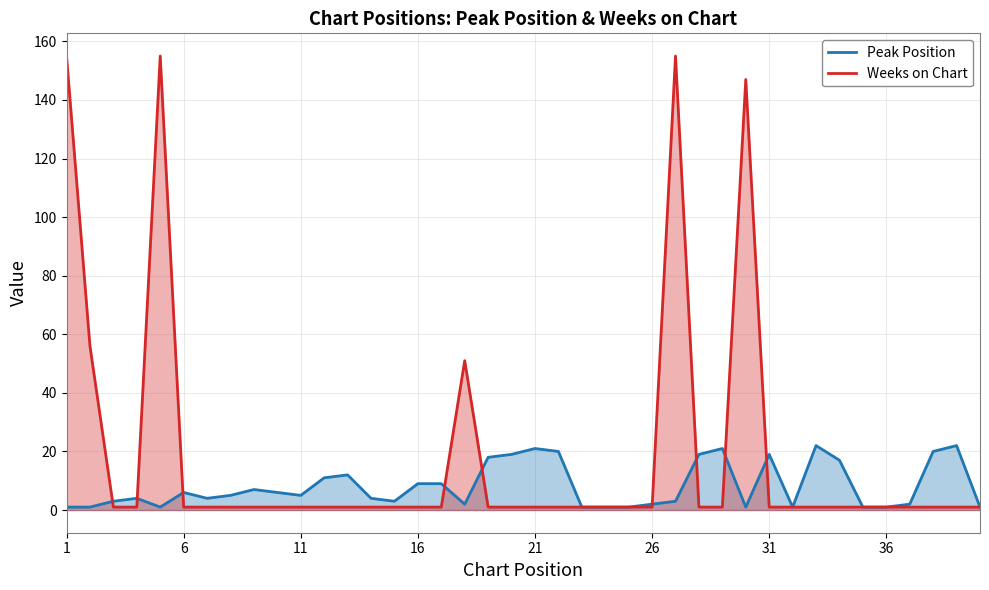

Which series has the largest range (max minus min)?

Weeks on Chart